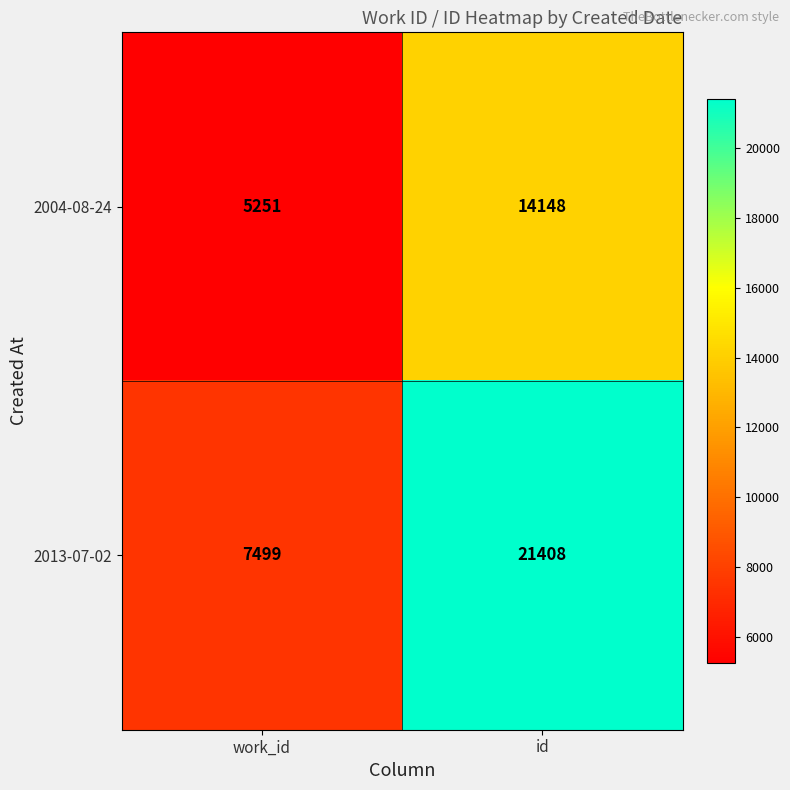

Which category has the lowest value in the 2013-07-02 series?

work_id